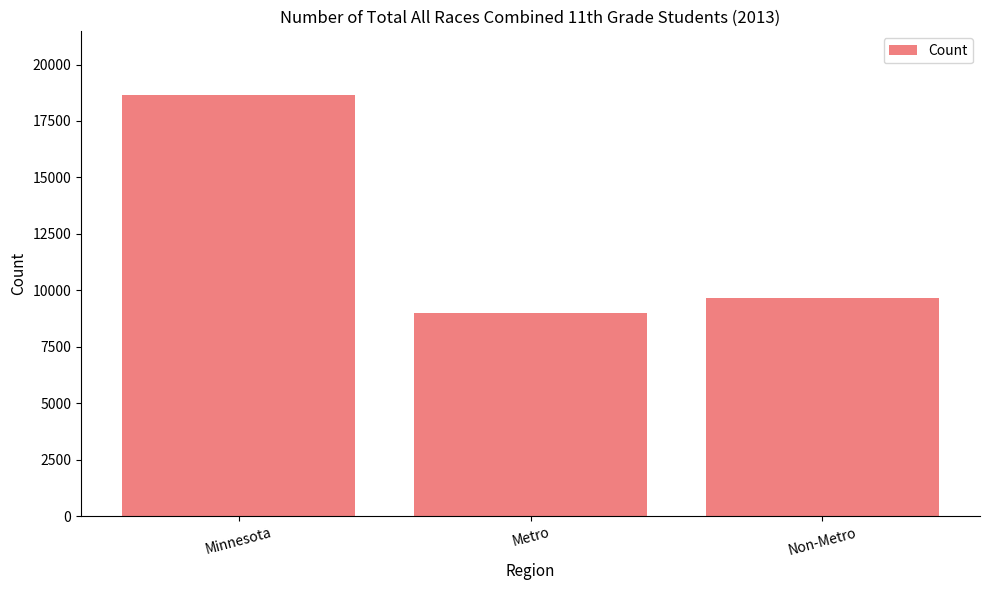

At which label does the data first exceed 9660?

Minnesota